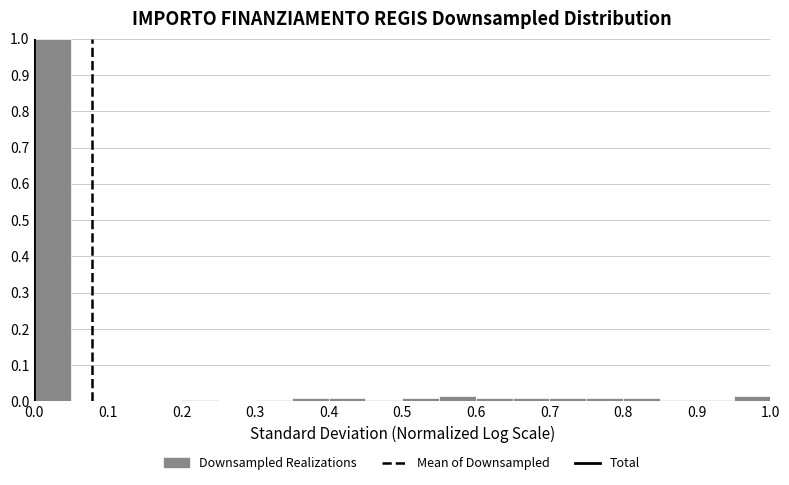

Reading left to right, transcribe this chart: for each bar, give the range it covers on the x-axis and its height. The values are not printed on the chart, so give them approximately, as read against the axis.

0.00 to 0.05: 1.00
0.05 to 0.10: 0
0.10 to 0.15: 0
0.15 to 0.20: 0
0.20 to 0.25: under 0.01
0.25 to 0.30: 0
0.30 to 0.35: under 0.01
0.35 to 0.40: 0.01
0.40 to 0.45: 0.01
0.45 to 0.50: under 0.01
0.50 to 0.55: 0.01
0.55 to 0.60: 0.02
0.60 to 0.65: 0.01
0.65 to 0.70: 0.01
0.70 to 0.75: 0.01
0.75 to 0.80: 0.01
0.80 to 0.85: 0.01
0.85 to 0.90: under 0.01
0.90 to 0.95: under 0.01
0.95 to 1.00: 0.02